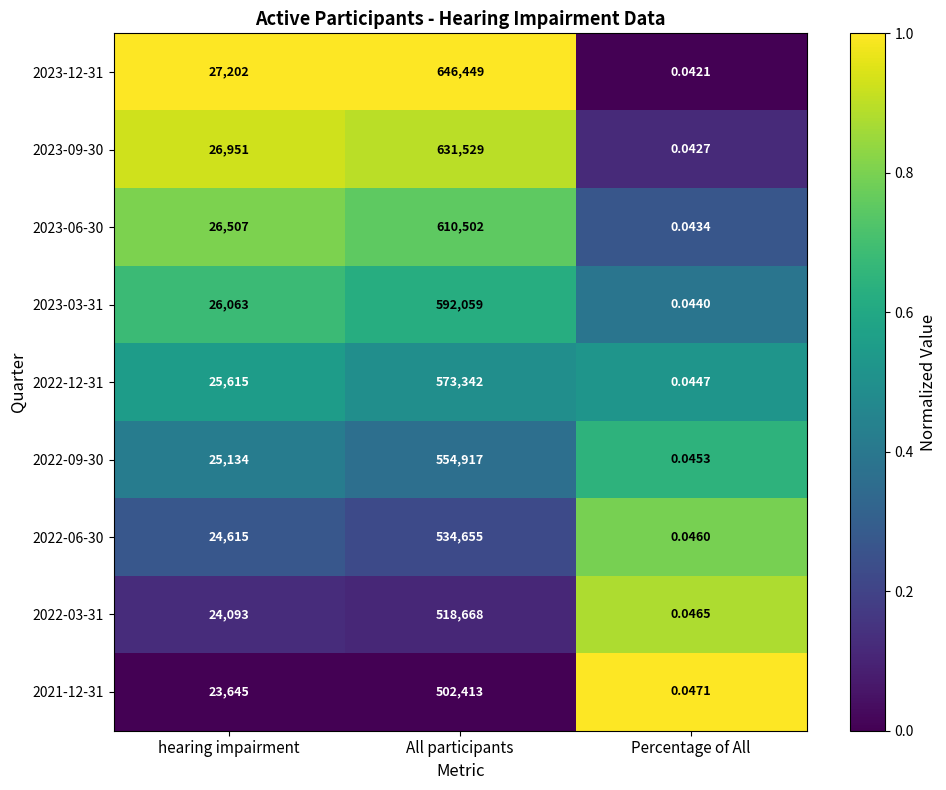

List the labels in order of 2023-12-31 value, largest first.

All participants, hearing impairment, Percentage of All